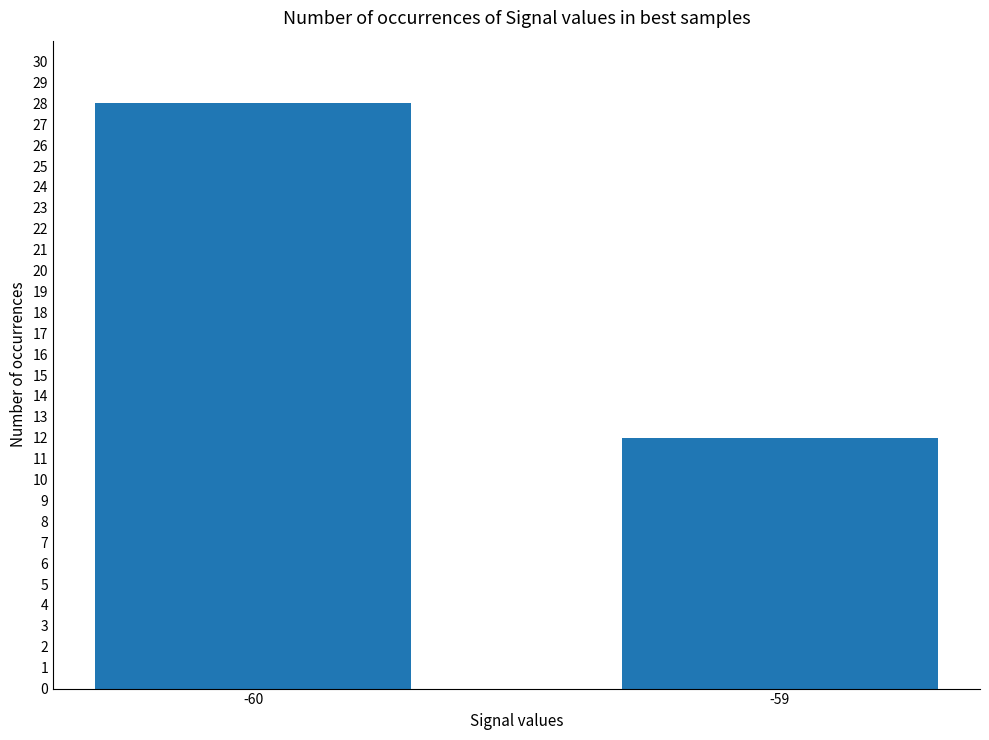

The chart shows a value of 28 at -60. True or false?

True